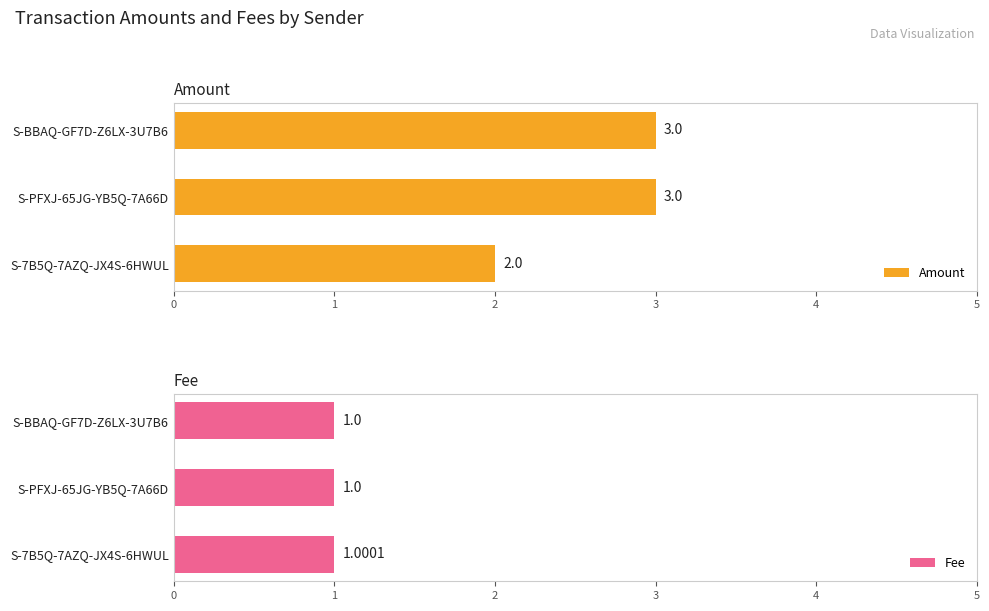

The value of Fee at S-BBAQ-GF7D-Z6LX-3U7B6 is 1.3. True or false?

False